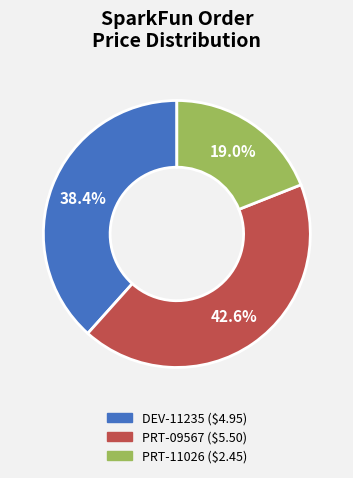

Is there any slice that represents more than half of the pie?

No